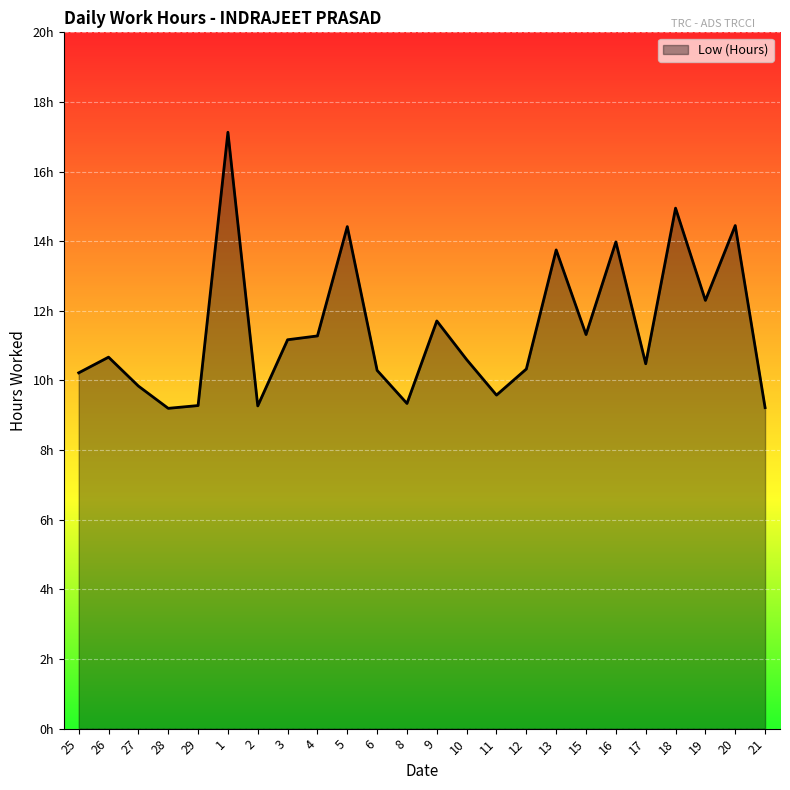

Is this an area chart (filled region under the line)?

Yes